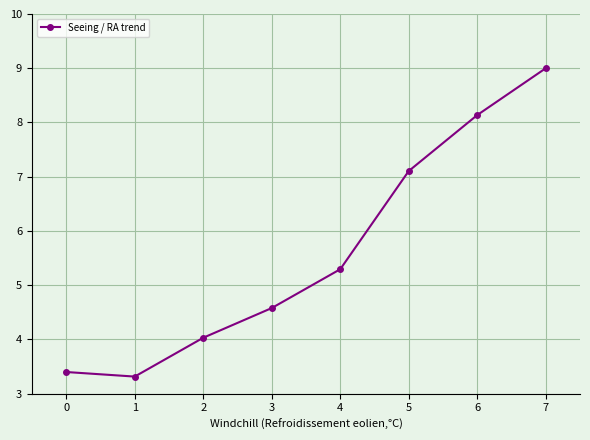

What is the value of the 8th point from the left?

9.0